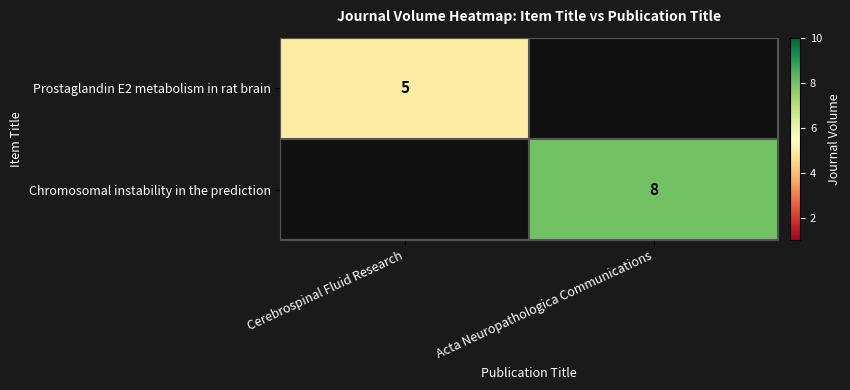

Is it true that Chromosomal instability in the prediction equals 8 at Acta Neuropathologica Communications?

True